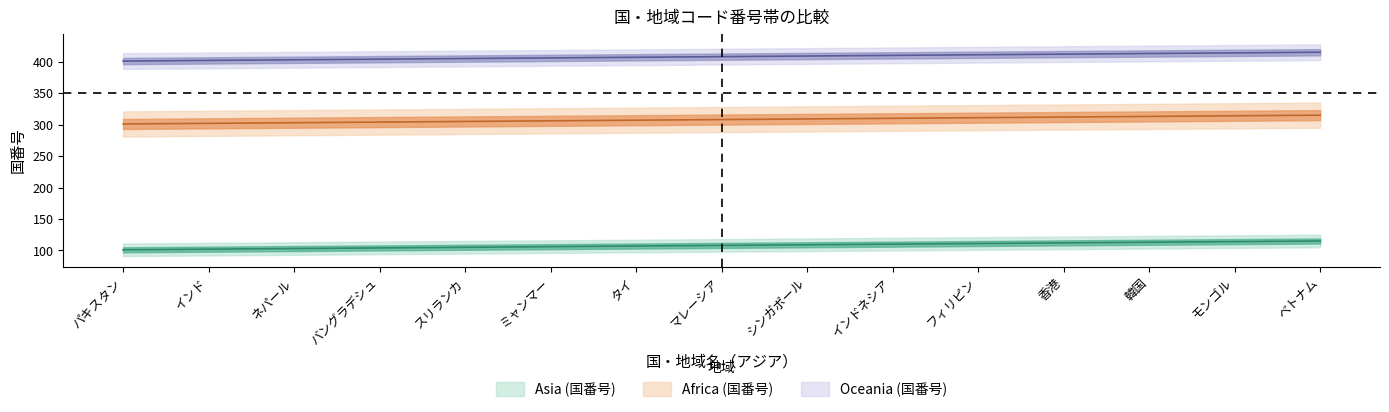

What is the greatest value displayed?

415